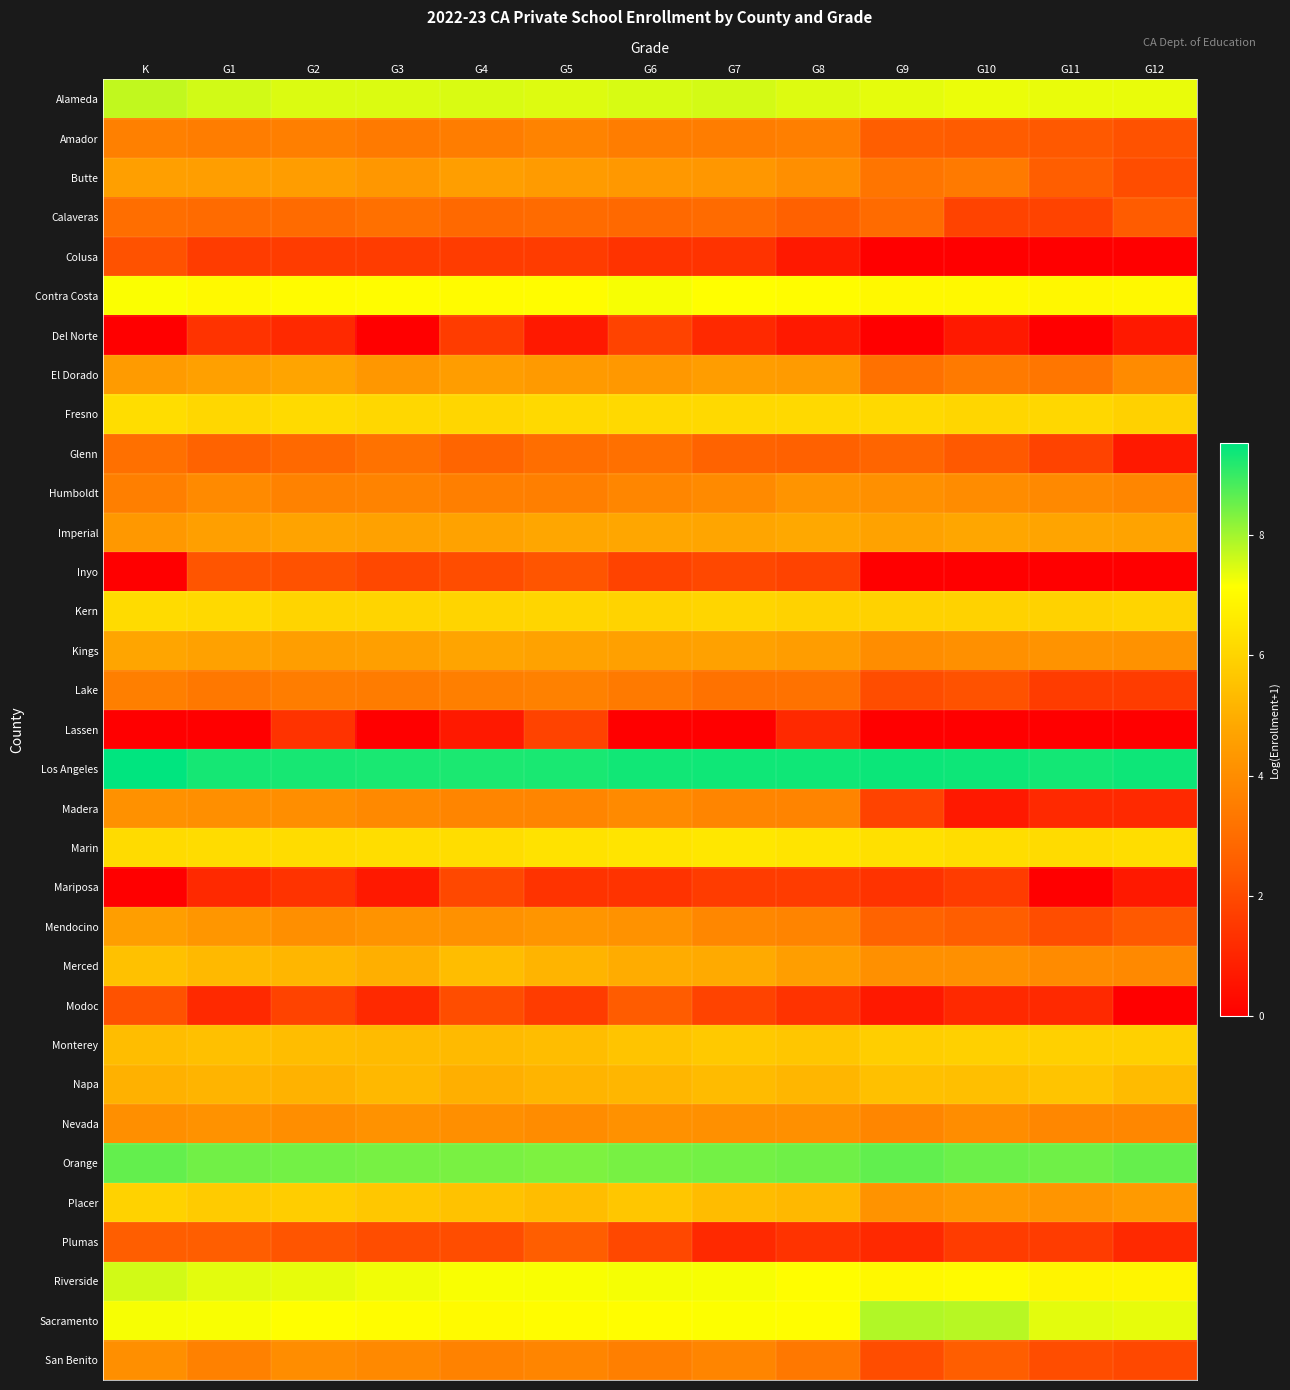

Reading right to left, what are all the values shown in this chart?

Alameda: G12=7.3	G11=7.3	G10=7.3	G9=7.4	G8=7.4	G7=7.5	G6=7.5	G5=7.5	G4=7.5	G3=7.5	G2=7.5	G1=7.6	K=7.7
Amador: G12=2.2	G11=2.4	G10=2.5	G9=2.6	G8=3.6	G7=3.5	G6=3.5	G5=3.7	G4=3.5	G3=3.4	G2=3.6	G1=3.5	K=3.6
Butte: G12=2.1	G11=2.6	G10=3.4	G9=3.3	G8=4.1	G7=4.3	G6=4.4	G5=4.4	G4=4.5	G3=4.3	G2=4.5	G1=4.6	K=4.6
Calaveras: G12=2.5	G11=1.8	G10=1.8	G9=2.9	G8=2.6	G7=2.9	G6=2.9	G5=2.9	G4=2.9	G3=3.1	G2=2.9	G1=2.9	K=3.0
Colusa: G12=0.0	G11=0.0	G10=0.0	G9=0.0	G8=0.7	G7=1.4	G6=1.4	G5=1.6	G4=1.6	G3=1.6	G2=1.6	G1=1.6	K=2.2
Contra Costa: G12=7.0	G11=6.9	G10=7.0	G9=7.0	G8=7.1	G7=7.1	G6=7.2	G5=7.1	G4=7.0	G3=7.1	G2=7.0	G1=7.0	K=7.2
Del Norte: G12=0.7	G11=0.0	G10=0.7	G9=0.0	G8=0.7	G7=1.1	G6=1.8	G5=0.7	G4=1.6	G3=0.0	G2=1.1	G1=1.4	K=0.0
El Dorado: G12=4.0	G11=3.3	G10=3.4	G9=3.1	G8=4.4	G7=4.5	G6=4.4	G5=4.4	G4=4.5	G3=4.3	G2=4.7	G1=4.6	K=4.4
Fresno: G12=5.9	G11=6.1	G10=6.0	G9=6.1	G8=6.1	G7=6.1	G6=6.1	G5=6.1	G4=6.1	G3=6.1	G2=6.2	G1=6.1	K=6.3
Glenn: G12=0.7	G11=1.8	G10=2.4	G9=2.8	G8=2.6	G7=2.7	G6=3.1	G5=3.0	G4=2.8	G3=3.2	G2=2.9	G1=2.7	K=3.1
Humboldt: G12=3.8	G11=3.9	G10=4.0	G9=4.1	G8=4.2	G7=3.9	G6=3.8	G5=3.6	G4=3.6	G3=3.7	G2=3.7	G1=3.9	K=3.6
Imperial: G12=4.7	G11=4.7	G10=4.8	G9=4.7	G8=4.8	G7=4.8	G6=4.8	G5=4.8	G4=4.7	G3=4.6	G2=4.7	G1=4.6	K=4.3
Inyo: G12=0.0	G11=0.0	G10=0.0	G9=0.0	G8=1.8	G7=1.9	G6=1.8	G5=2.3	G4=2.1	G3=1.9	G2=2.2	G1=2.3	K=0.0
Kern: G12=6.0	G11=5.9	G10=6.0	G9=5.9	G8=6.0	G7=6.0	G6=6.0	G5=6.0	G4=6.0	G3=6.0	G2=6.0	G1=6.2	K=6.2
Kings: G12=4.2	G11=4.2	G10=4.1	G9=4.0	G8=4.5	G7=4.6	G6=4.6	G5=4.7	G4=4.7	G3=4.6	G2=4.5	G1=4.6	K=4.8
Lake: G12=1.6	G11=1.6	G10=2.2	G9=2.1	G8=3.2	G7=3.2	G6=3.4	G5=3.6	G4=3.6	G3=3.5	G2=3.5	G1=3.4	K=3.6
Lassen: G12=0.0	G11=0.0	G10=0.0	G9=0.0	G8=1.1	G7=0.0	G6=0.0	G5=1.8	G4=0.7	G3=0.0	G2=1.4	G1=0.0	K=0.0
Los Angeles: G12=9.4	G11=9.3	G10=9.4	G9=9.4	G8=9.4	G7=9.4	G6=9.4	G5=9.3	G4=9.3	G3=9.3	G2=9.3	G1=9.3	K=9.5
Madera: G12=1.1	G11=1.1	G10=0.7	G9=1.8	G8=3.7	G7=3.8	G6=3.9	G5=3.8	G4=3.8	G3=3.9	G2=4.0	G1=4.1	K=4.1
Marin: G12=6.3	G11=6.2	G10=6.3	G9=6.3	G8=6.5	G7=6.5	G6=6.4	G5=6.4	G4=6.3	G3=6.2	G2=6.2	G1=6.2	K=6.2
Mariposa: G12=0.7	G11=0.0	G10=1.6	G9=1.4	G8=1.6	G7=1.6	G6=1.4	G5=1.4	G4=1.9	G3=0.7	G2=1.4	G1=1.1	K=0.0
Mendocino: G12=2.4	G11=2.1	G10=2.6	G9=2.7	G8=3.7	G7=3.8	G6=4.2	G5=4.2	G4=4.1	G3=4.2	G2=4.1	G1=4.3	K=4.5
Merced: G12=3.9	G11=4.0	G10=4.1	G9=4.1	G8=4.5	G7=4.9	G6=4.9	G5=5.2	G4=5.4	G3=5.0	G2=5.2	G1=5.3	K=5.5
Modoc: G12=0.0	G11=1.1	G10=1.1	G9=0.7	G8=1.4	G7=1.8	G6=2.5	G5=1.6	G4=2.1	G3=1.1	G2=1.8	G1=1.1	K=2.2
Monterey: G12=5.9	G11=5.9	G10=5.9	G9=5.8	G8=5.6	G7=5.7	G6=5.6	G5=5.4	G4=5.3	G3=5.3	G2=5.4	G1=5.5	K=5.4
Napa: G12=5.3	G11=5.6	G10=5.5	G9=5.5	G8=5.2	G7=5.3	G6=5.2	G5=5.1	G4=5.0	G3=5.3	G2=5.1	G1=5.2	K=5.1
Nevada: G12=3.8	G11=3.8	G10=4.0	G9=3.8	G8=4.1	G7=4.1	G6=4.1	G5=4.0	G4=4.1	G3=4.2	G2=4.0	G1=4.2	K=4.1
Orange: G12=8.6	G11=8.5	G10=8.5	G9=8.6	G8=8.5	G7=8.4	G6=8.4	G5=8.3	G4=8.4	G3=8.4	G2=8.4	G1=8.4	K=8.6
Placer: G12=4.4	G11=4.3	G10=4.3	G9=4.2	G8=5.3	G7=5.4	G6=5.6	G5=5.4	G4=5.5	G3=5.7	G2=5.8	G1=5.8	K=5.9
Plumas: G12=1.1	G11=1.6	G10=1.6	G9=1.1	G8=1.4	G7=1.1	G6=1.9	G5=2.6	G4=2.1	G3=2.1	G2=2.3	G1=2.6	K=2.6
Riverside: G12=6.9	G11=6.9	G10=7.0	G9=7.0	G8=7.1	G7=7.2	G6=7.2	G5=7.2	G4=7.2	G3=7.3	G2=7.4	G1=7.4	K=7.6
Sacramento: G12=7.4	G11=7.4	G10=7.8	G9=7.9	G8=7.1	G7=7.2	G6=7.1	G5=7.1	G4=7.0	G3=7.1	G2=7.1	G1=7.2	K=7.2
San Benito: G12=1.9	G11=2.1	G10=2.6	G9=2.1	G8=3.4	G7=3.8	G6=3.6	G5=3.8	G4=3.7	G3=3.9	G2=4.0	G1=3.6	K=4.1